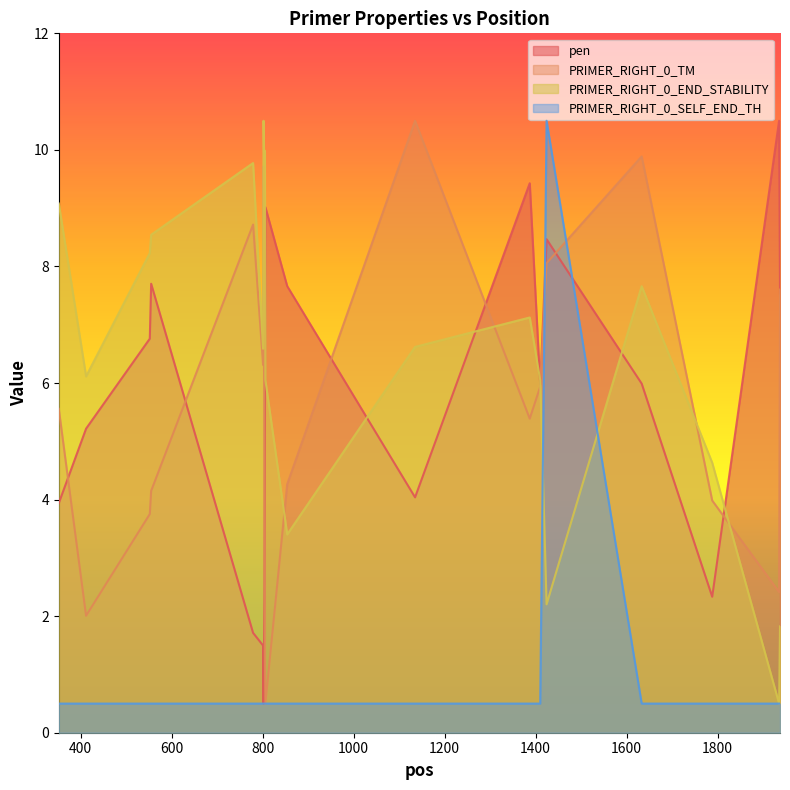

What is the sum of all PRIMER_RIGHT_0_END_STABILITY values?

134.8